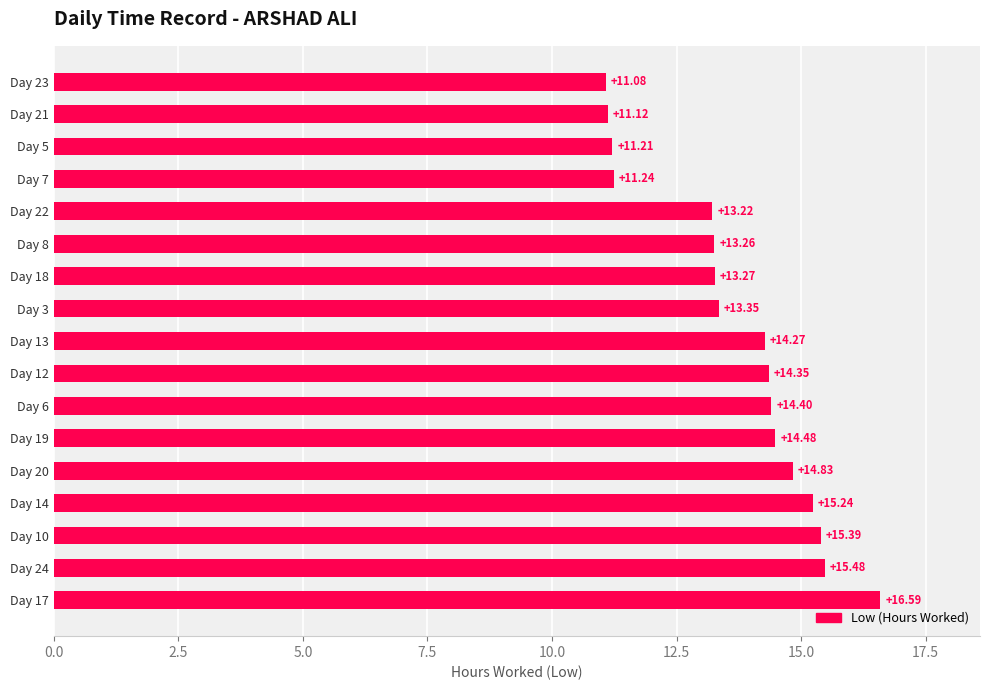

What is the sum of all values?

232.8